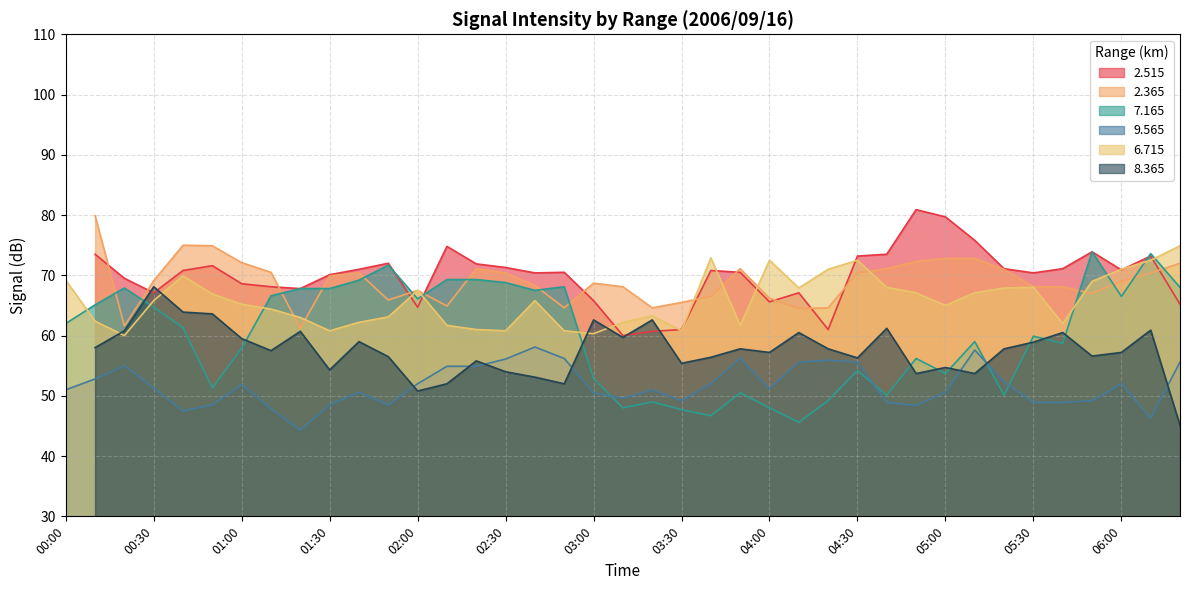

Which series has the largest total across all categories?

  6.715